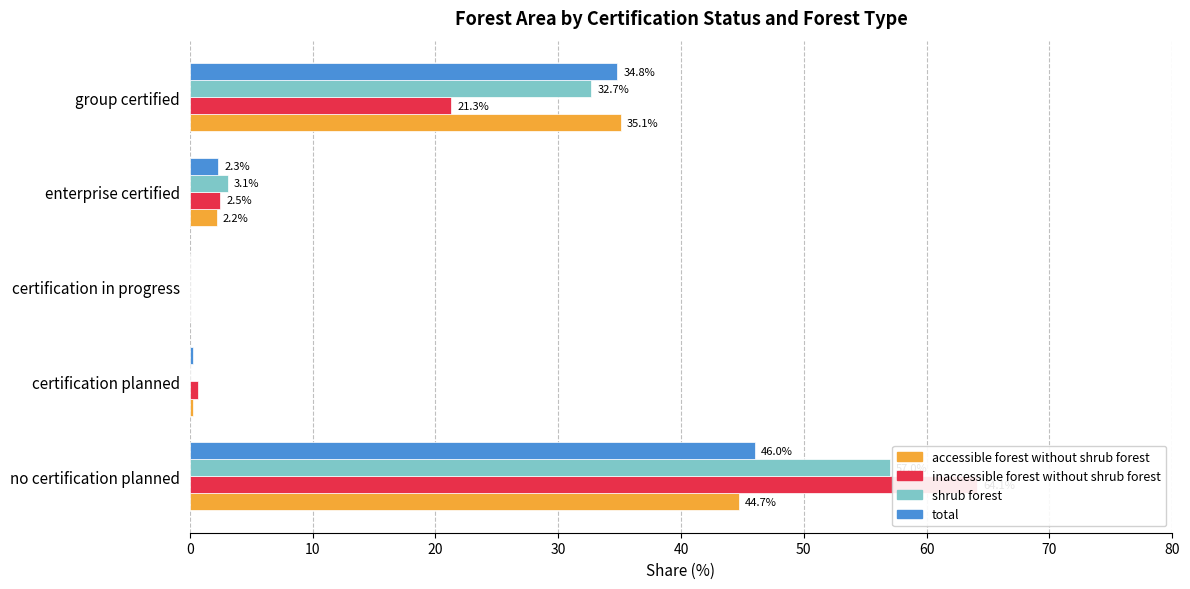

Rank the series by their maximum value, from lowest to highest.

accessible forest without shrub forest, total, shrub forest, inaccessible forest without shrub forest